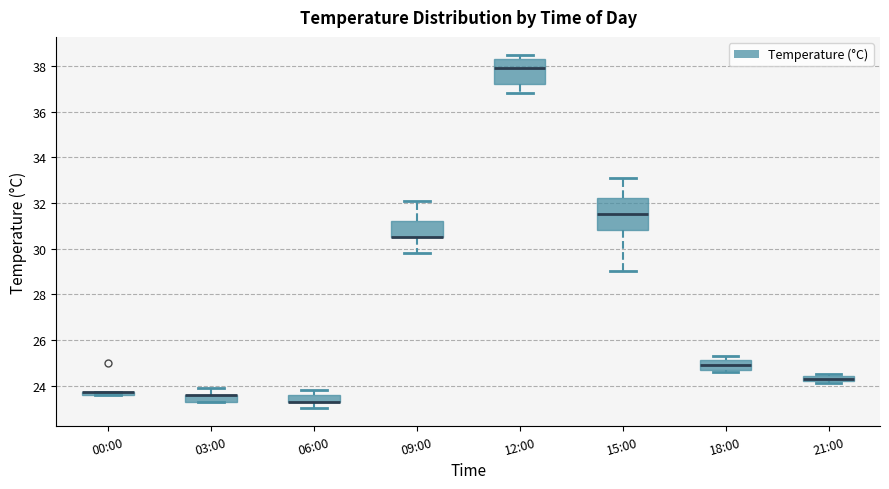

Which box is the tallest, from its lower edge to its upper edge?

15:00